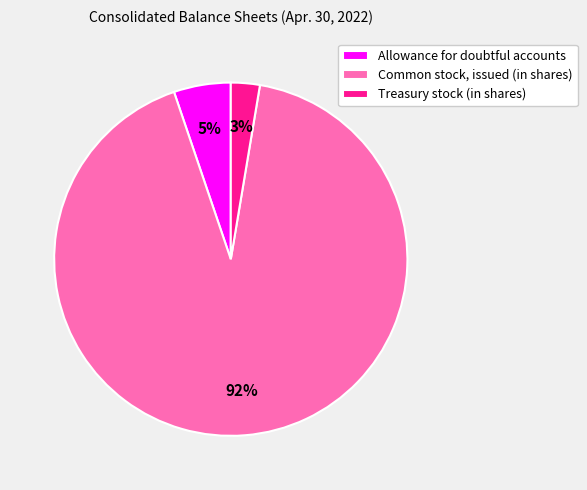

Count the number of slices in the pie.

3